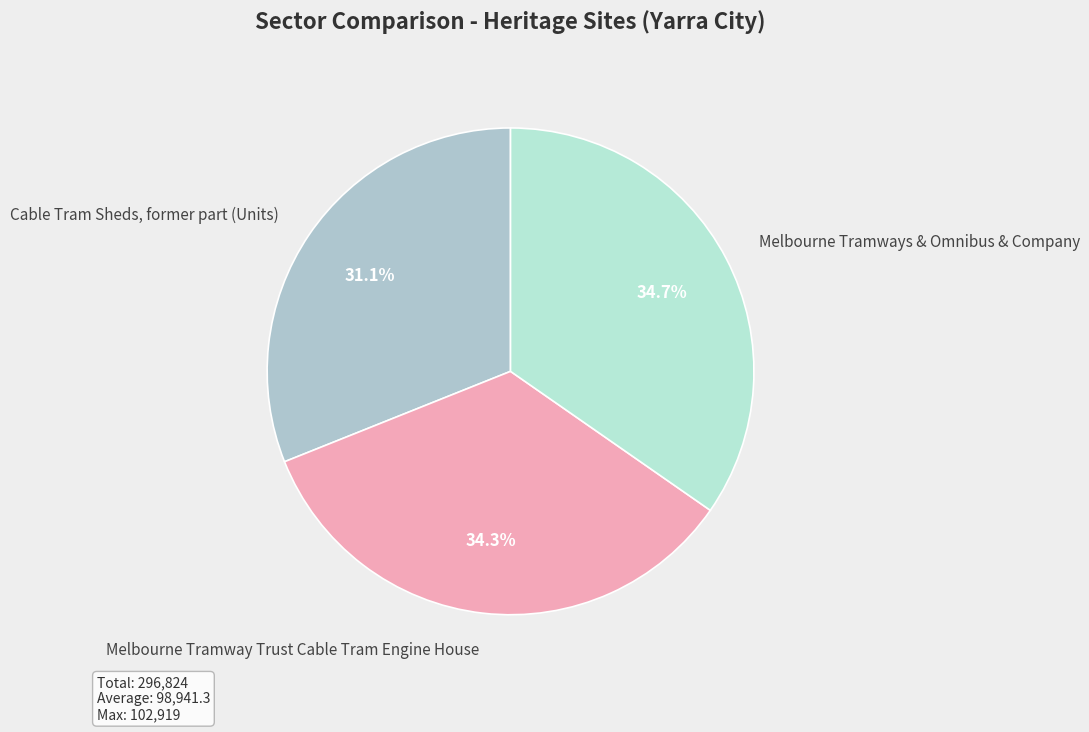

What percentage do Cable Tram Sheds, former part (Units) and Melbourne Tramway Trust Cable Tram Engine House together represent?

65.3%